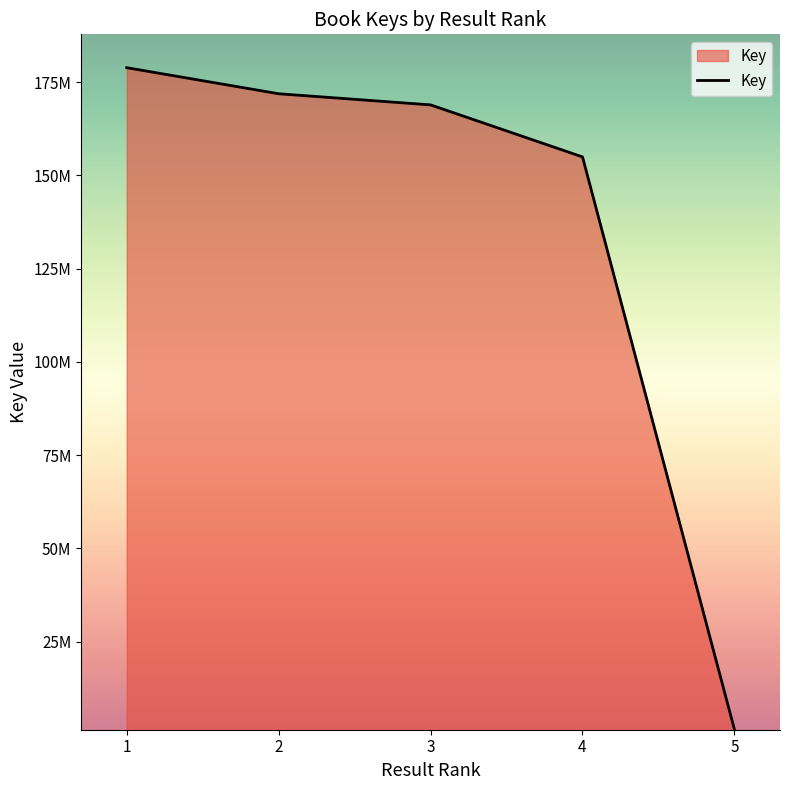

Does the chart display data point markers on the line(s)?

No